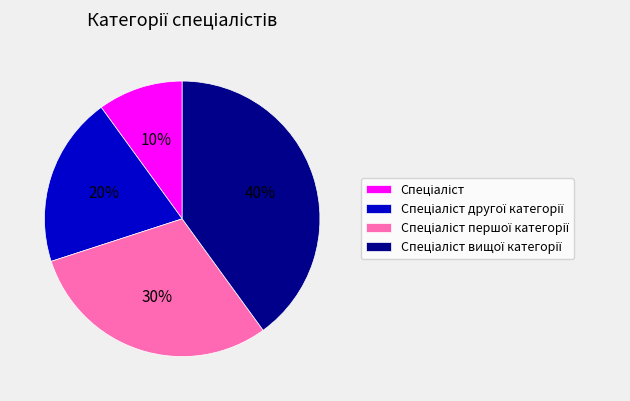

Is there a majority slice in this chart?

No